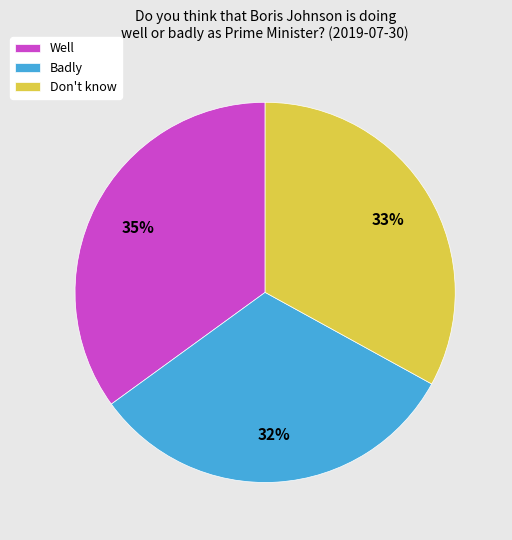

Is it true that Badly is 43% of the pie?

False